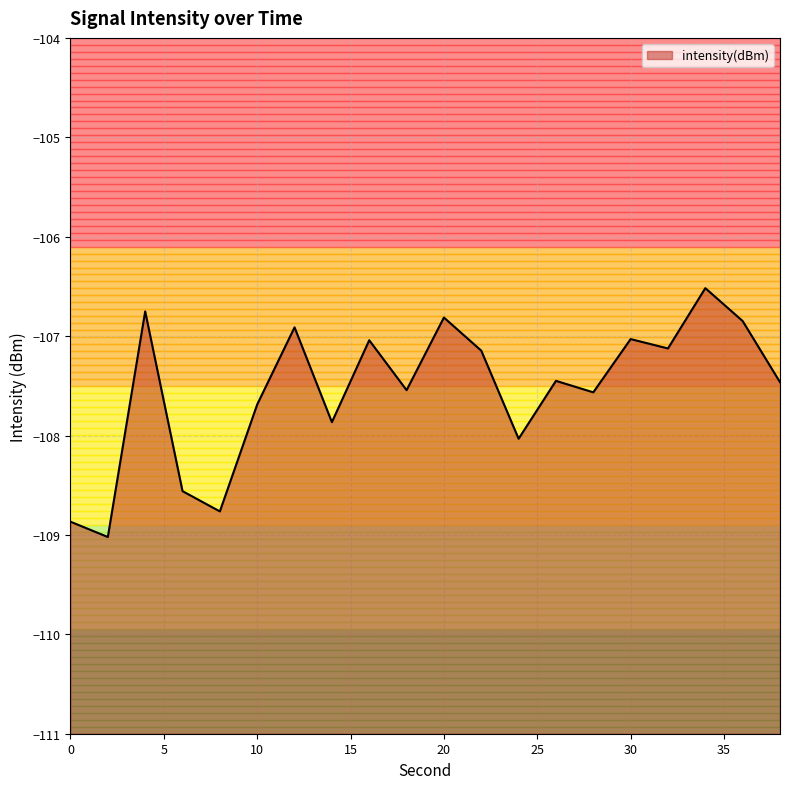

At which category does the data reach its first local peak?

4